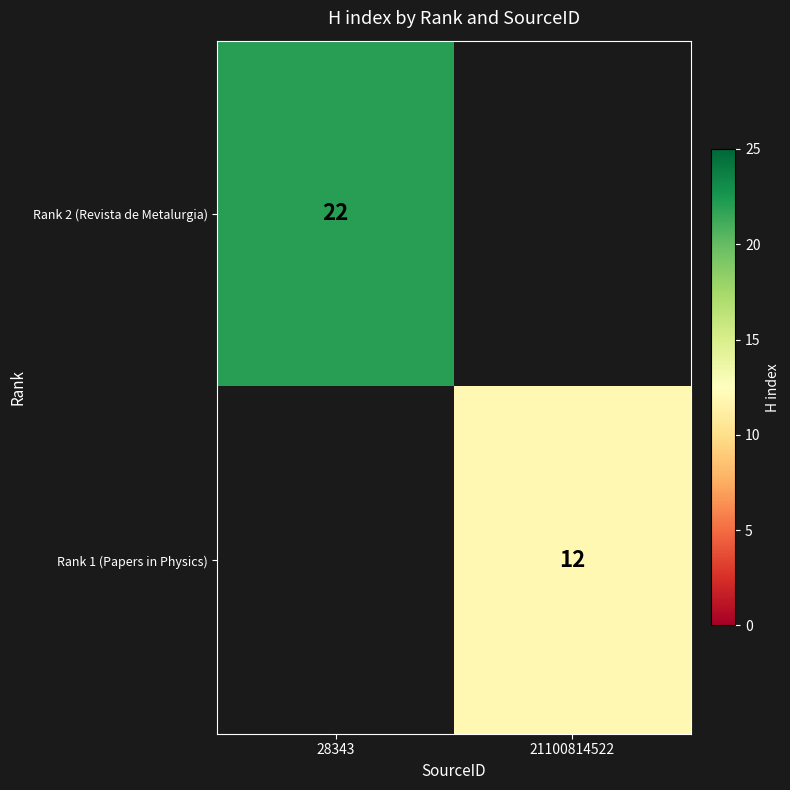

How many data points does each series have?

2